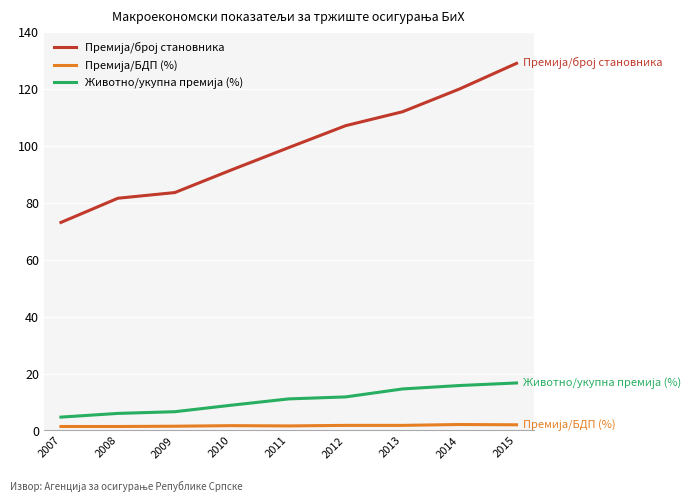

At how many categories does at least one series exceed 118?

2